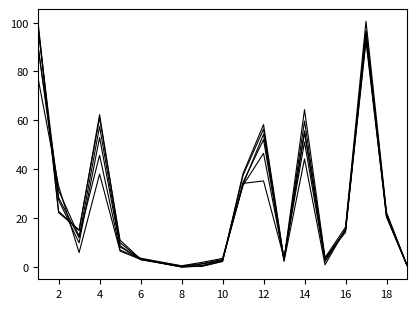

Reading left to right, transcribe all the data shown in this chart.

2011: 77.1	33.1	5.9	38.0	6.5	3.1	0.4	1.4	3.1	34.2	35.2	3.6	51.1	2.2	14.9	92.3	20.5	0.6
2012: 89.7	31.3	12.6	45.7	6.9	3.6	0.5	1.9	3.5	33.4	46.5	3.1	54.9	2.8	15.1	93.5	20.6	0.7
2014: 90.3	27.4	9.9	53.0	8.2	3.4	0.0	1.2	2.7	33.8	54.3	2.9	59.7	3.2	15.1	95.5	21.1	0.7
2015: 97.9	28.4	12.0	57.5	8.7	3.0	0.0	0.6	2.7	34.7	52.1	2.3	44.2	0.9	15.6	96.3	21.4	0.7
2017: 100.0	22.8	14.9	62.3	9.9	3.2	0.0	0.3	2.3	37.5	56.4	2.9	55.7	3.7	14.2	96.6	21.8	0.7
2018: 98.4	22.2	15.2	61.0	11.0	3.2	0.1	0.3	2.3	38.2	58.2	3.1	64.3	3.8	16.3	100.5	22.3	0.7